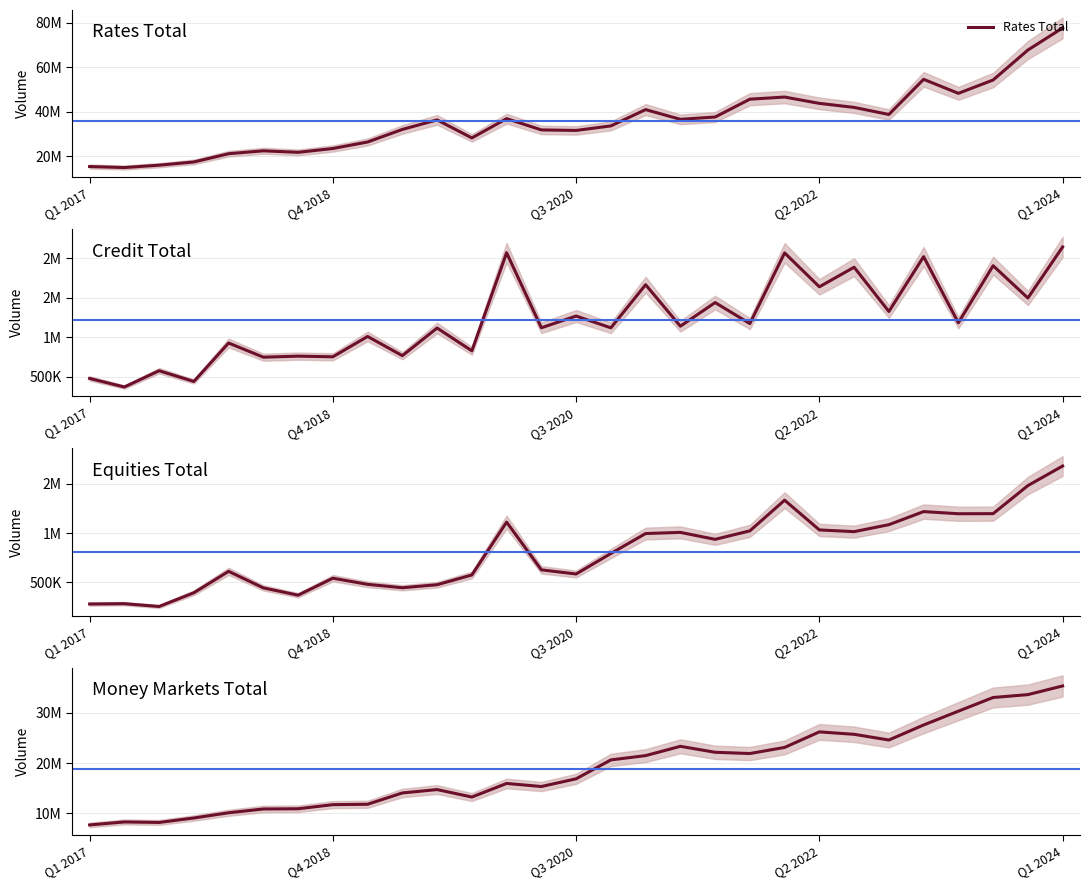

True or false: Equities Total and Credit Total intersect in this chart.

True